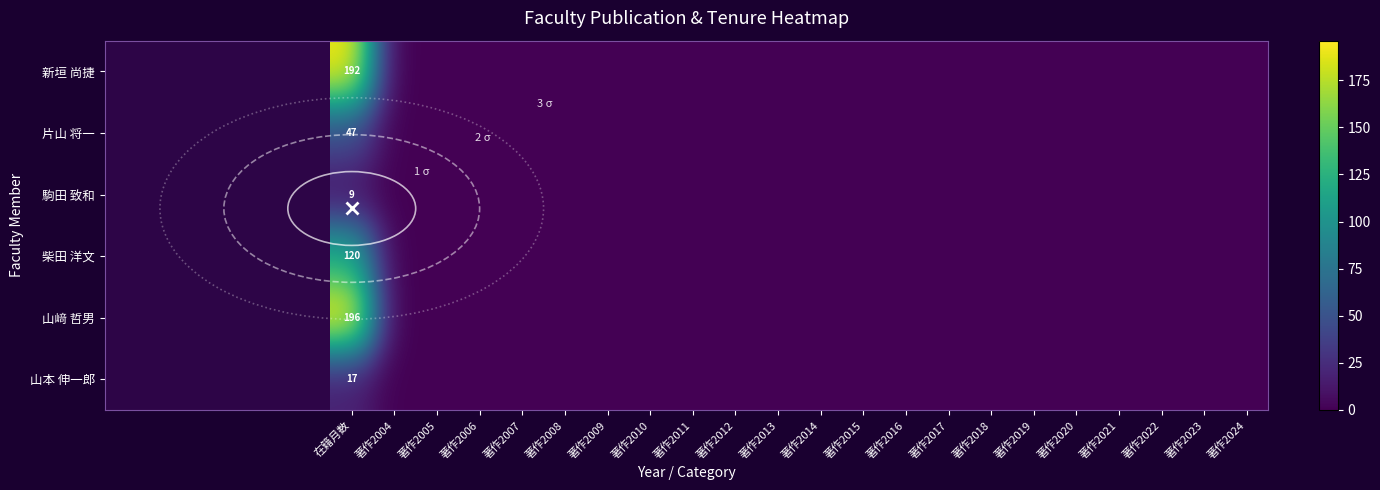

The 片山 将一 series shows 47 at 在籍月数. True or false?

True